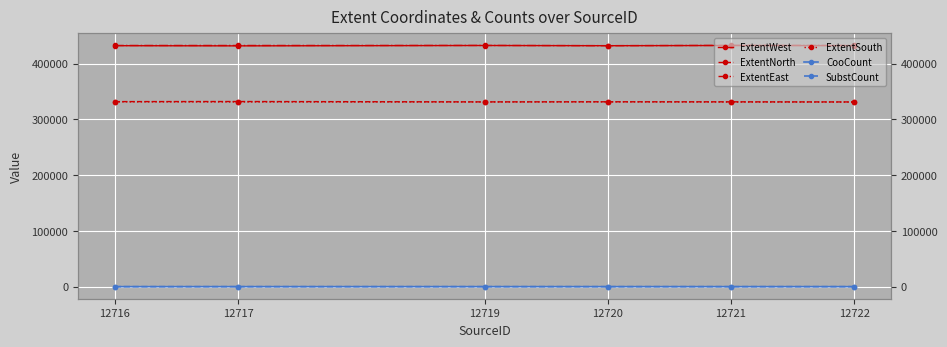

What is the highest value of the SubstCount series?

7.0